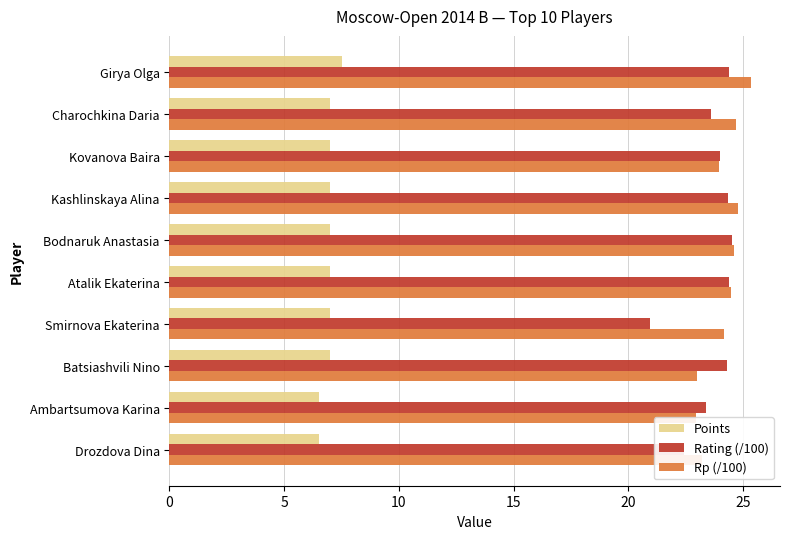

At Kovanova Baira, list the series in order from smallest to largest.

Points, Rp (/100), Rating (/100)